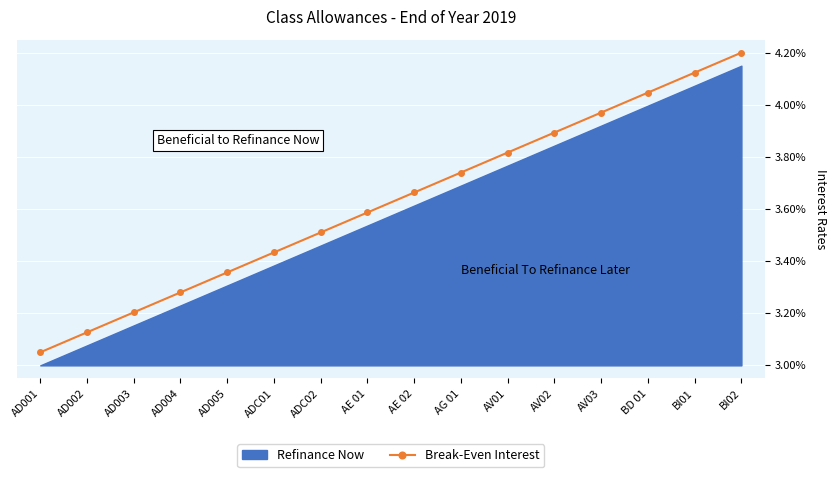

What is the difference between the maximum and second lowest values?

1.1